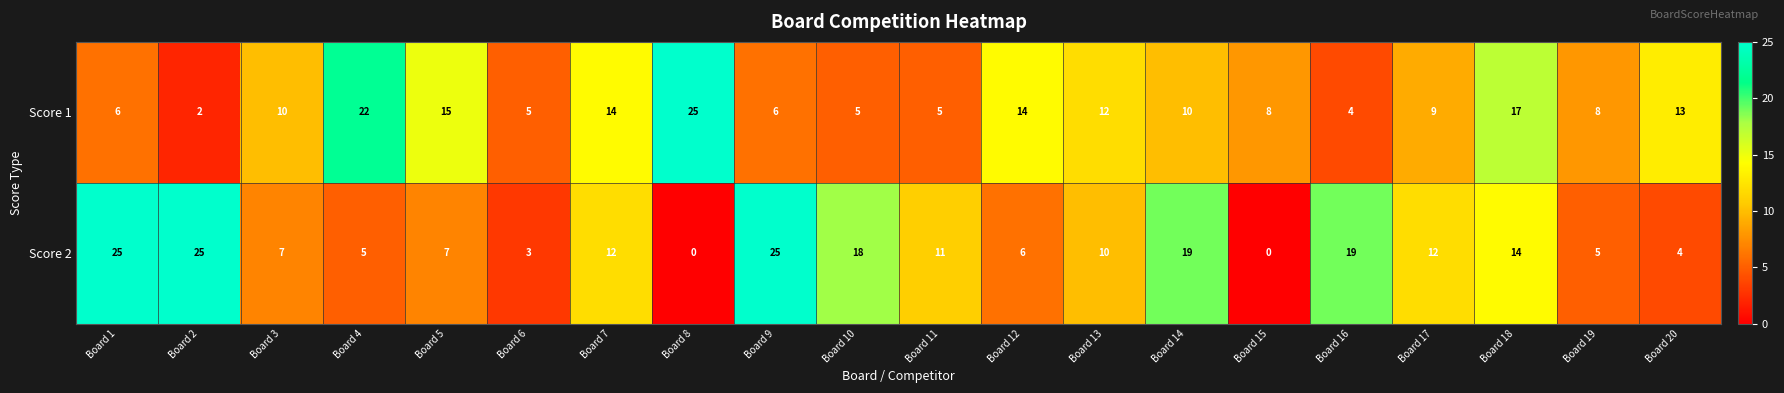

What is the sum of the Score 2 values at Board 9 and Board 5?

32